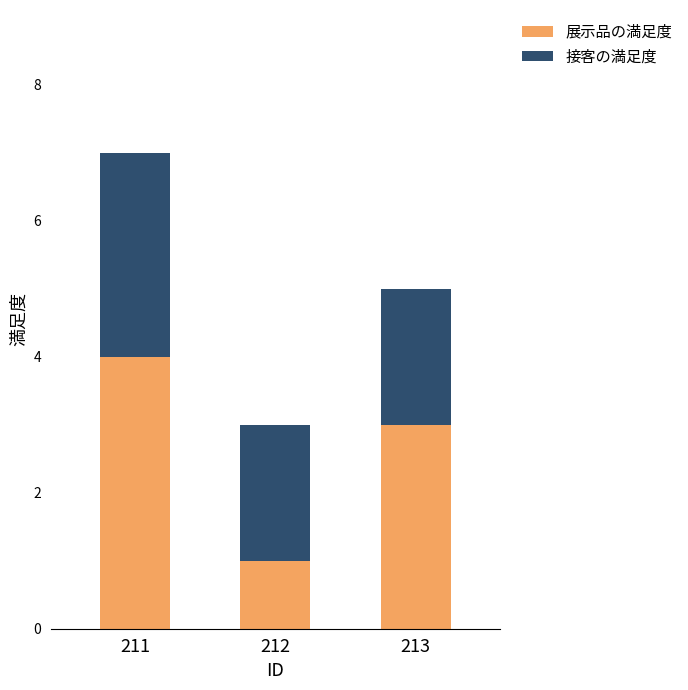

Is it true that 展示品の満足度 equals 4 at 211?

True